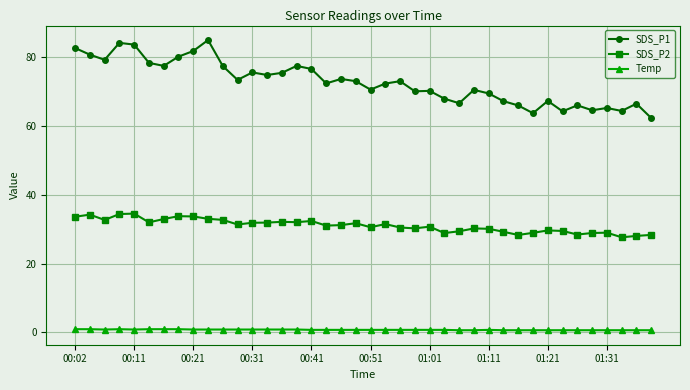

What is the greatest value displayed?

85.1